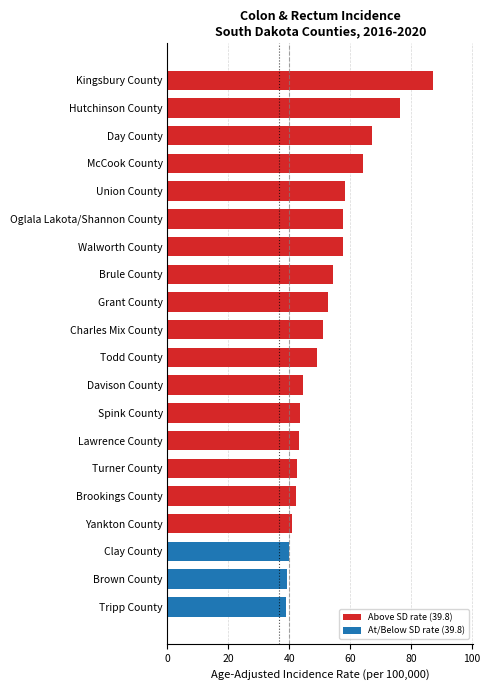

Which has a higher value, Clay County or Charles Mix County?

Charles Mix County